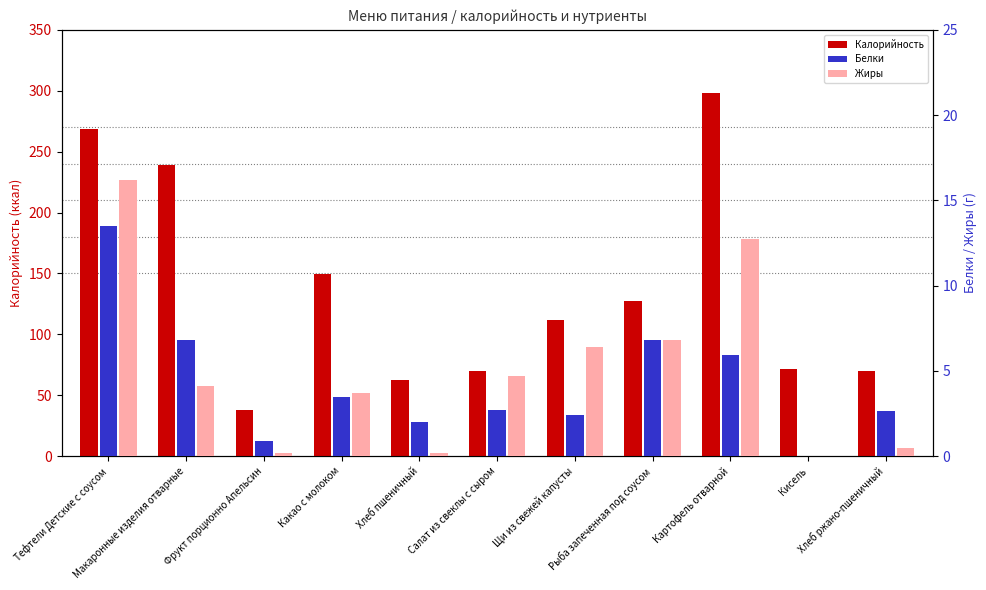

What are all the series names shown in the legend?

Калорийность, Белки, Жиры